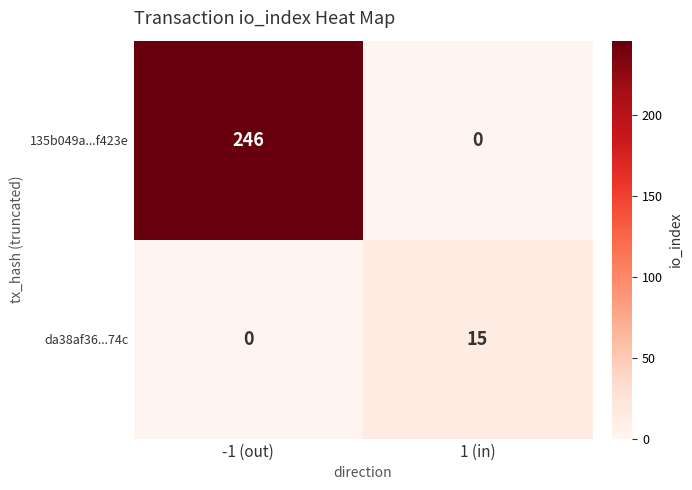

What is the maximum value for 135b049a...f423e?

246